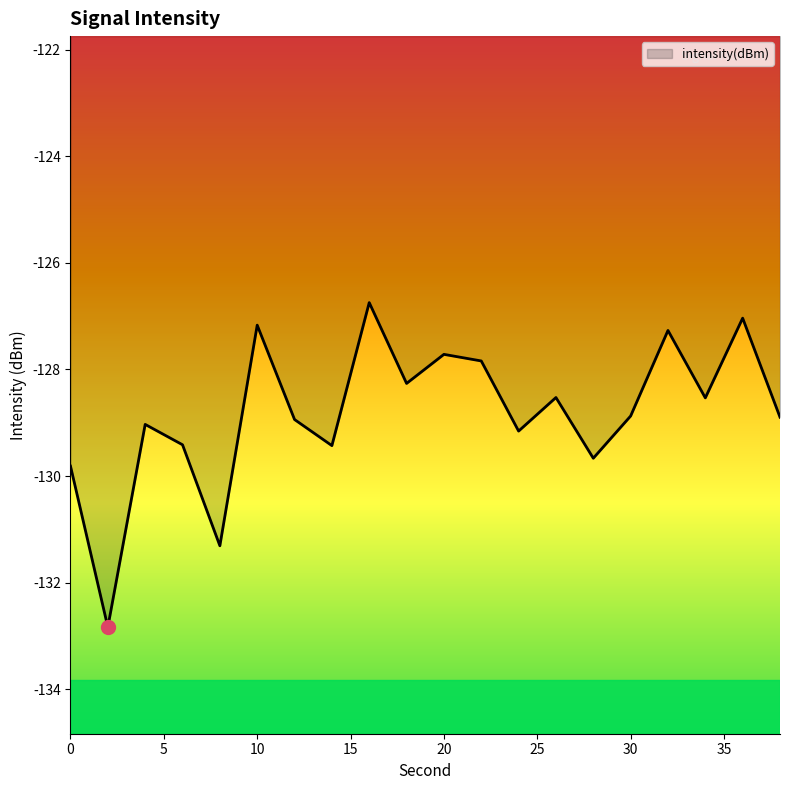

What is the minimum value shown in the chart?

-132.8